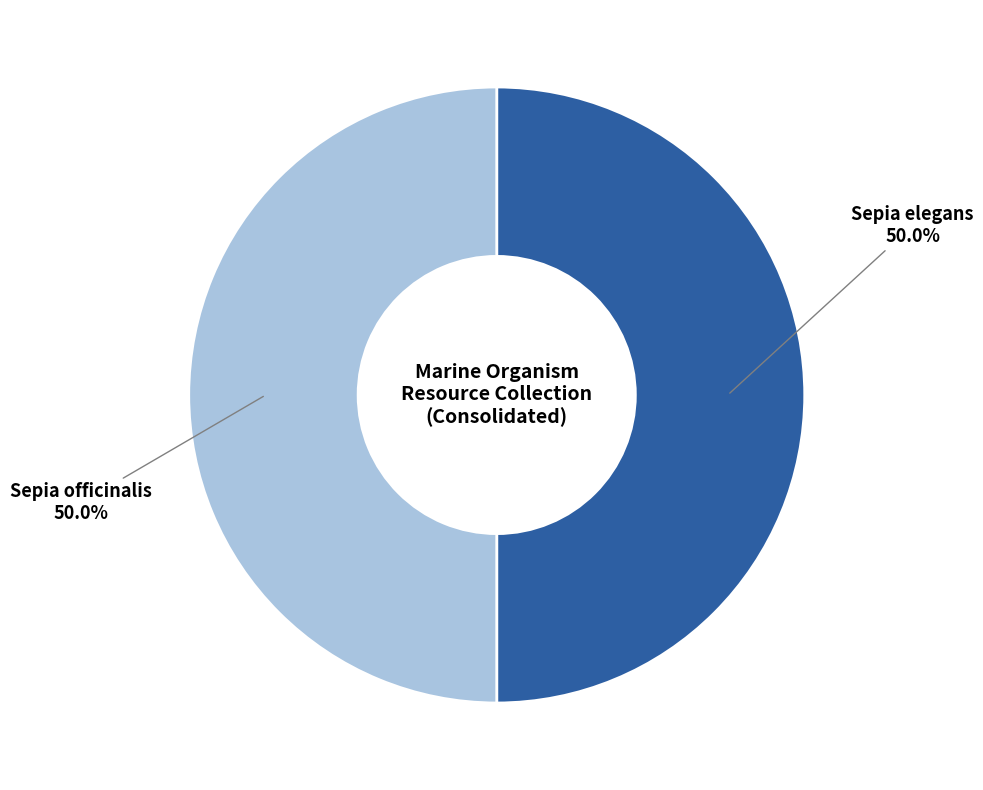

How many segments does this pie chart have?

2